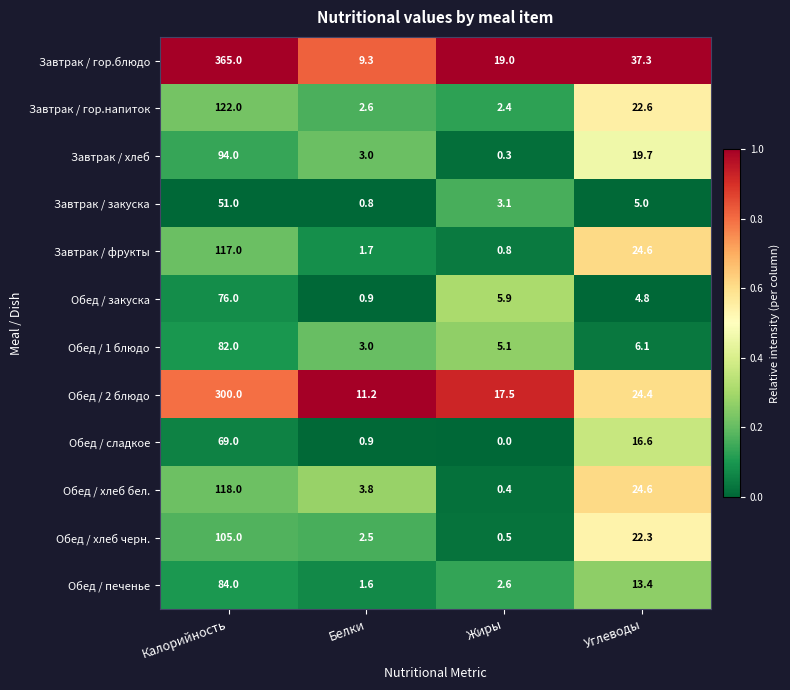

What is the difference between the highest and lowest values at Белки?

10.4